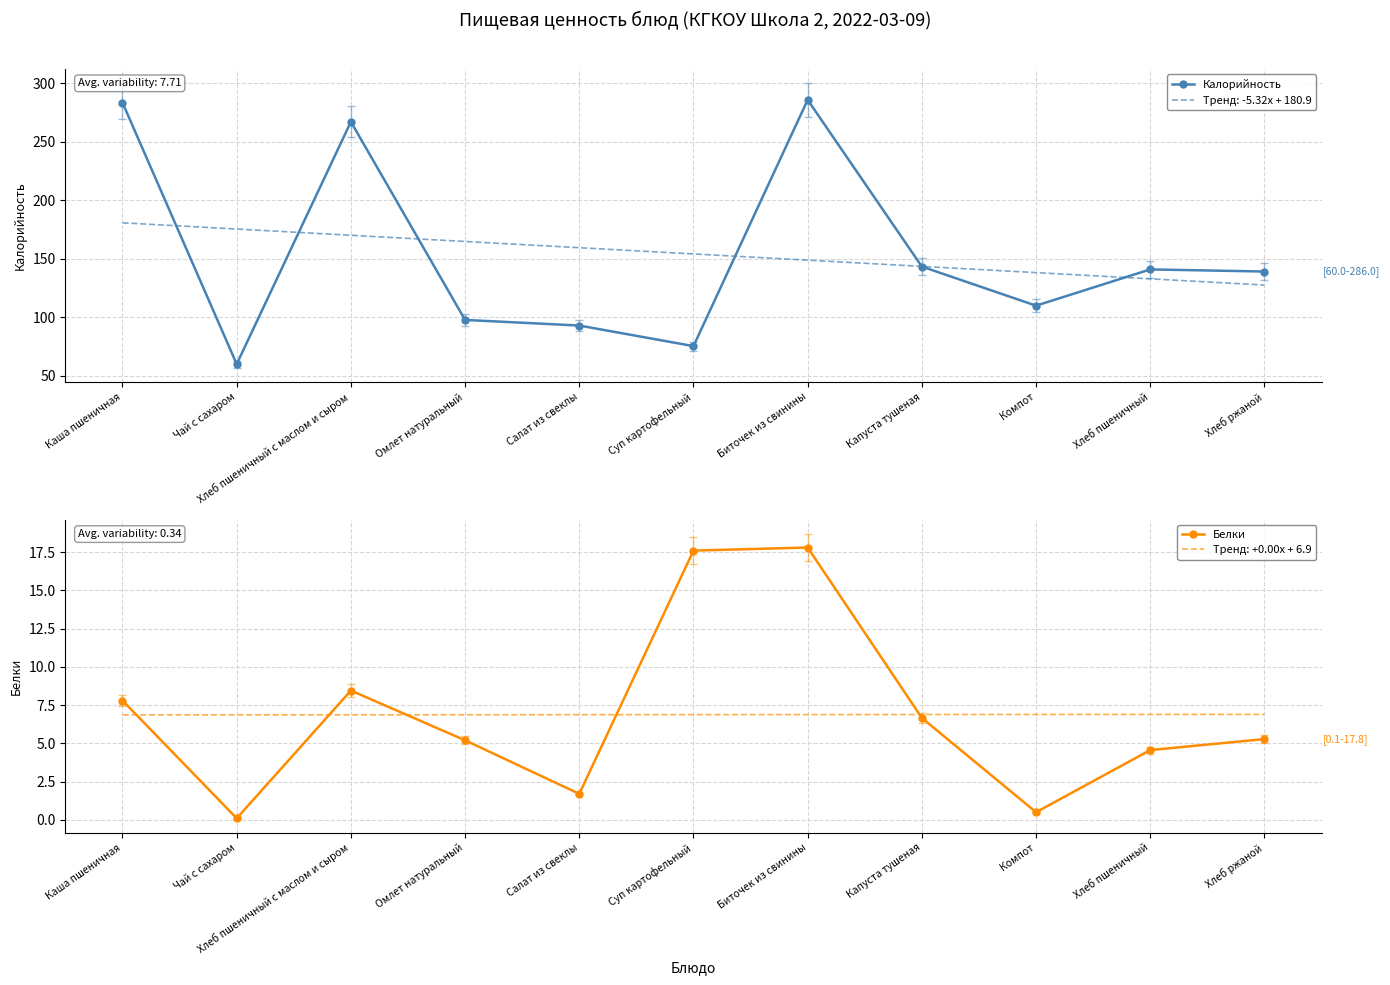

How many interior local valleys does the Белки series have?

3